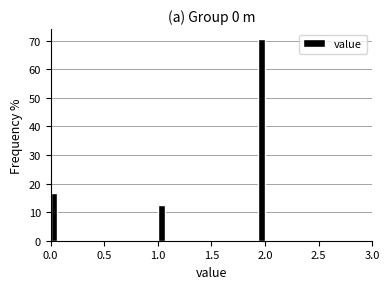

Around what value on the x-axis is the tallest bar? Give the approximate position of its centre, as read against the axis.

1.95